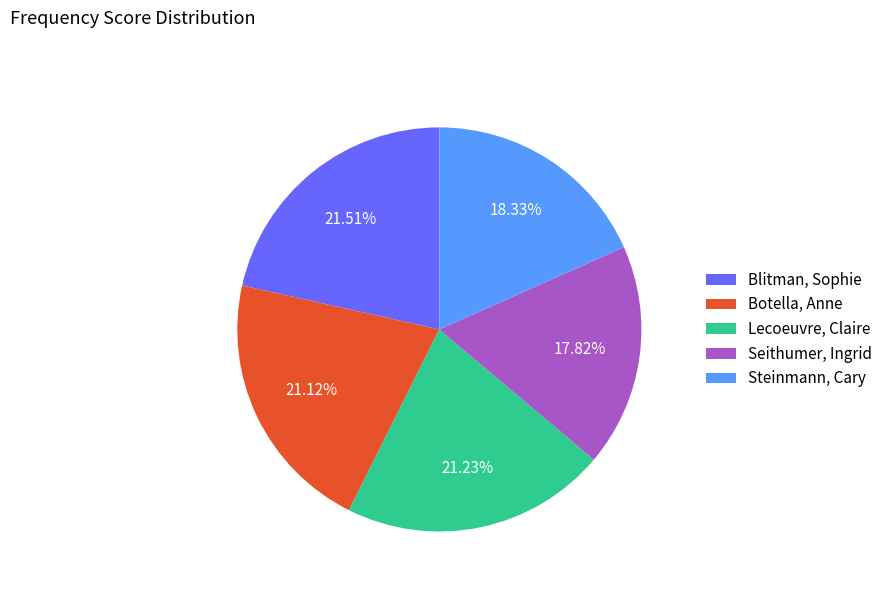

True or false: Seithumer, Ingrid accounts for 6% of the total.

False